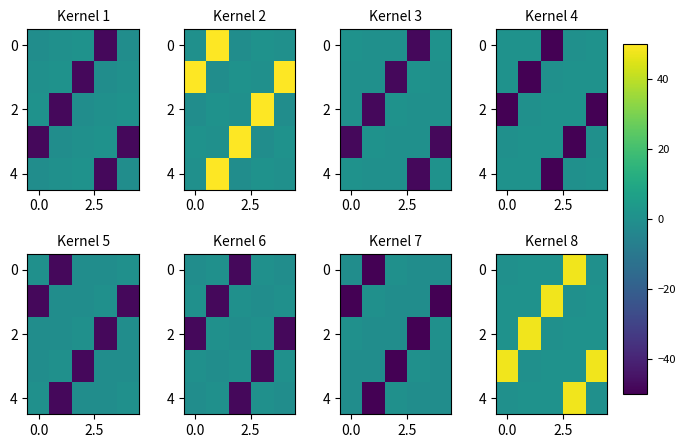

At which category does the chart reach its peak across all series?

3